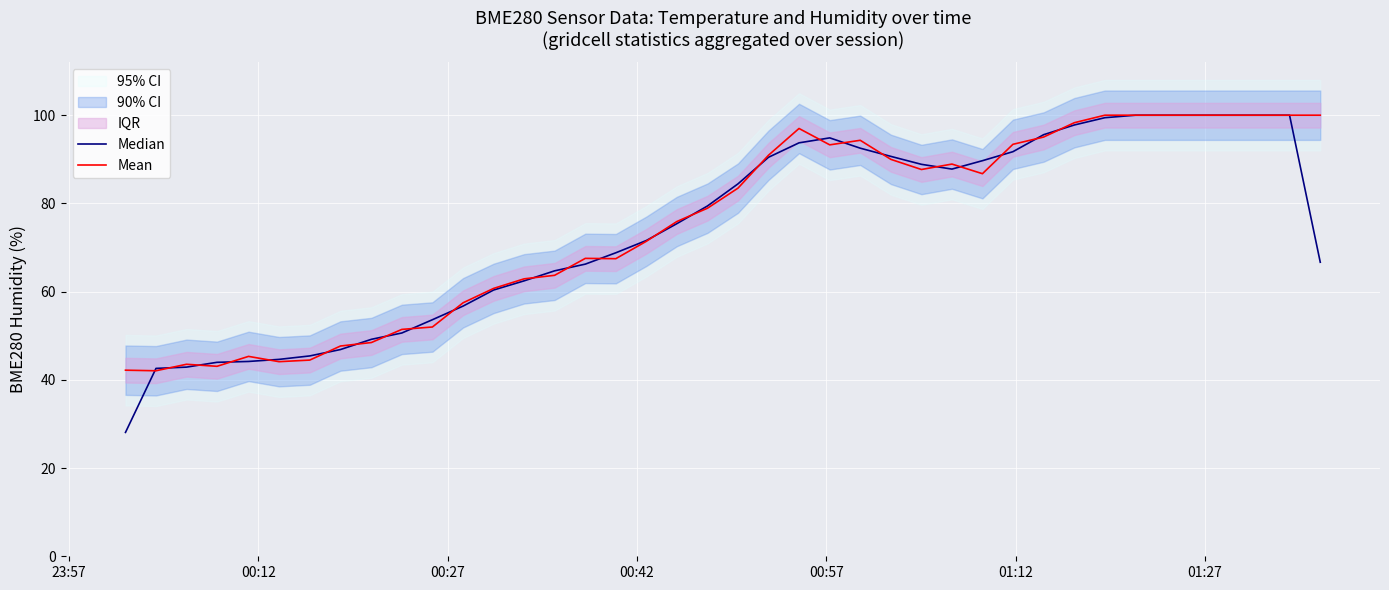

What is the highest value of the Median series?

100.0